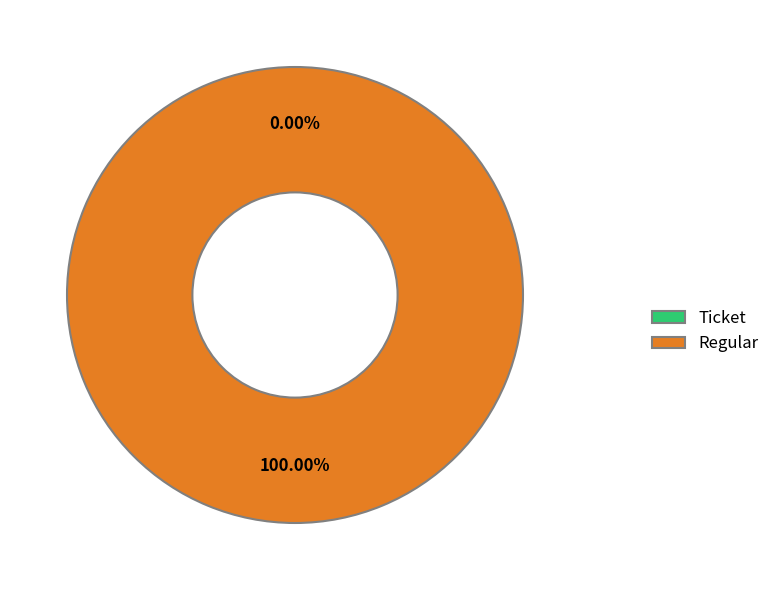

How many slices are in this pie chart?

2